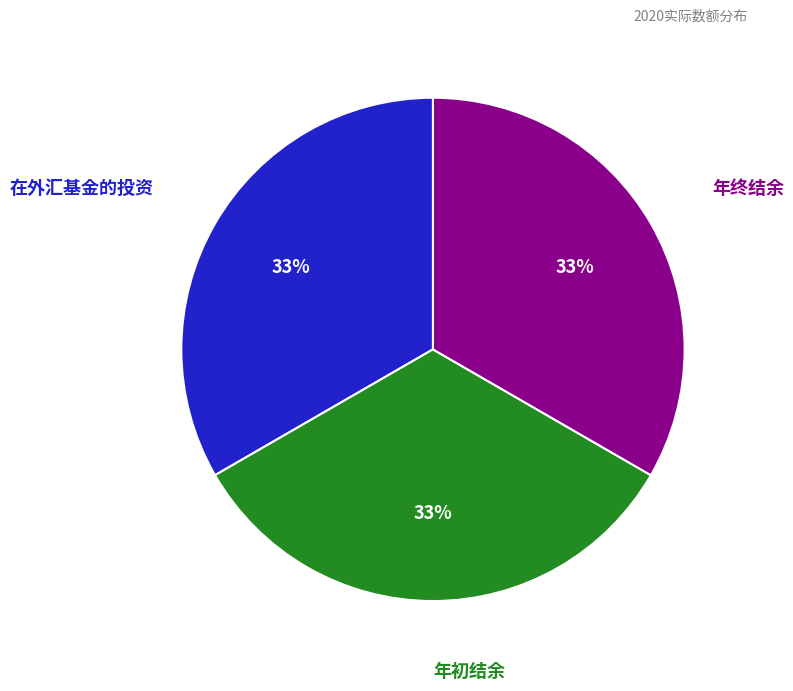

Is there a majority slice in this chart?

No